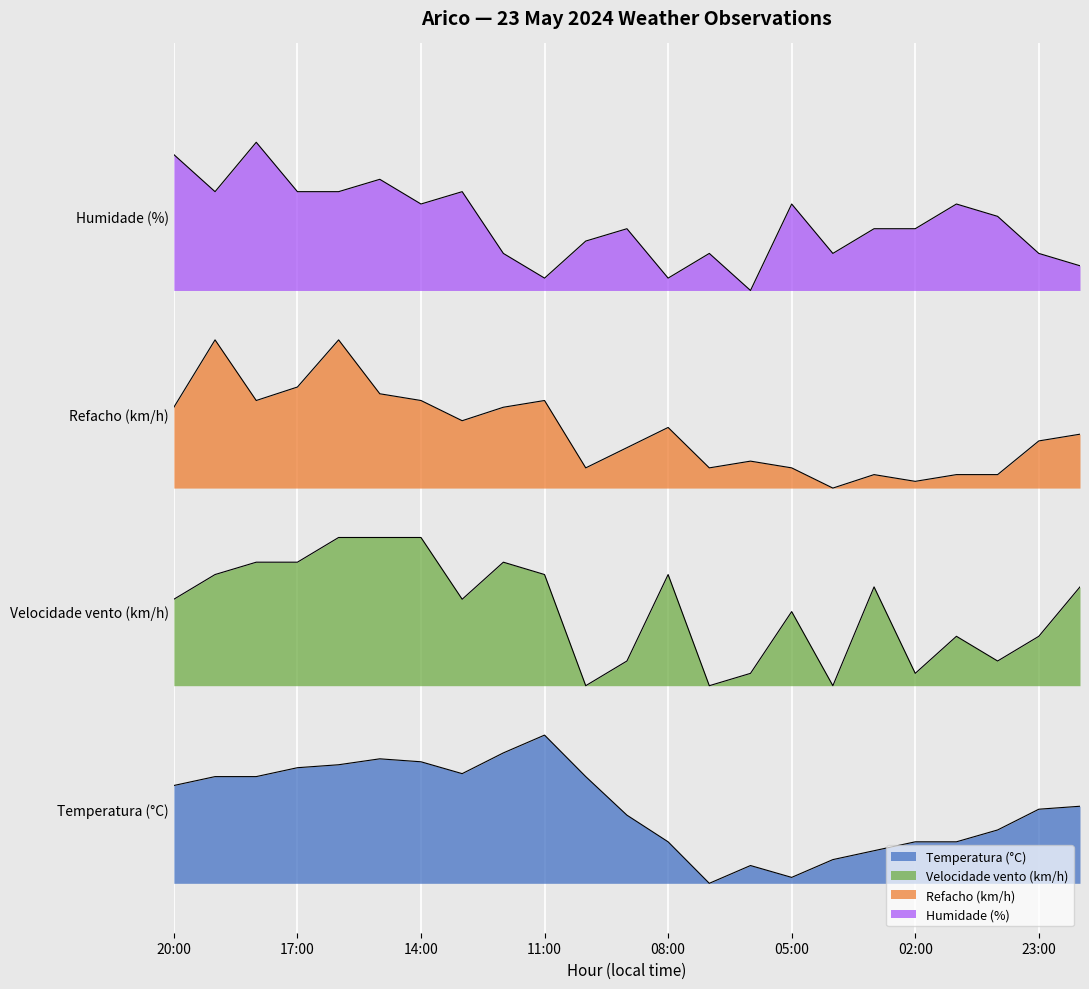

True or false: Temperatura (°C) has more than 0 interior local peaks.

True